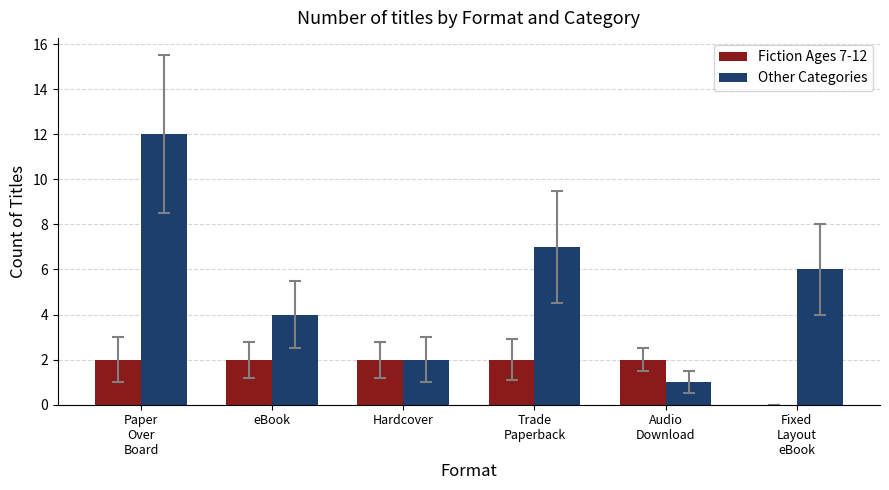

What value does the Other Categories series have at eBook?

4